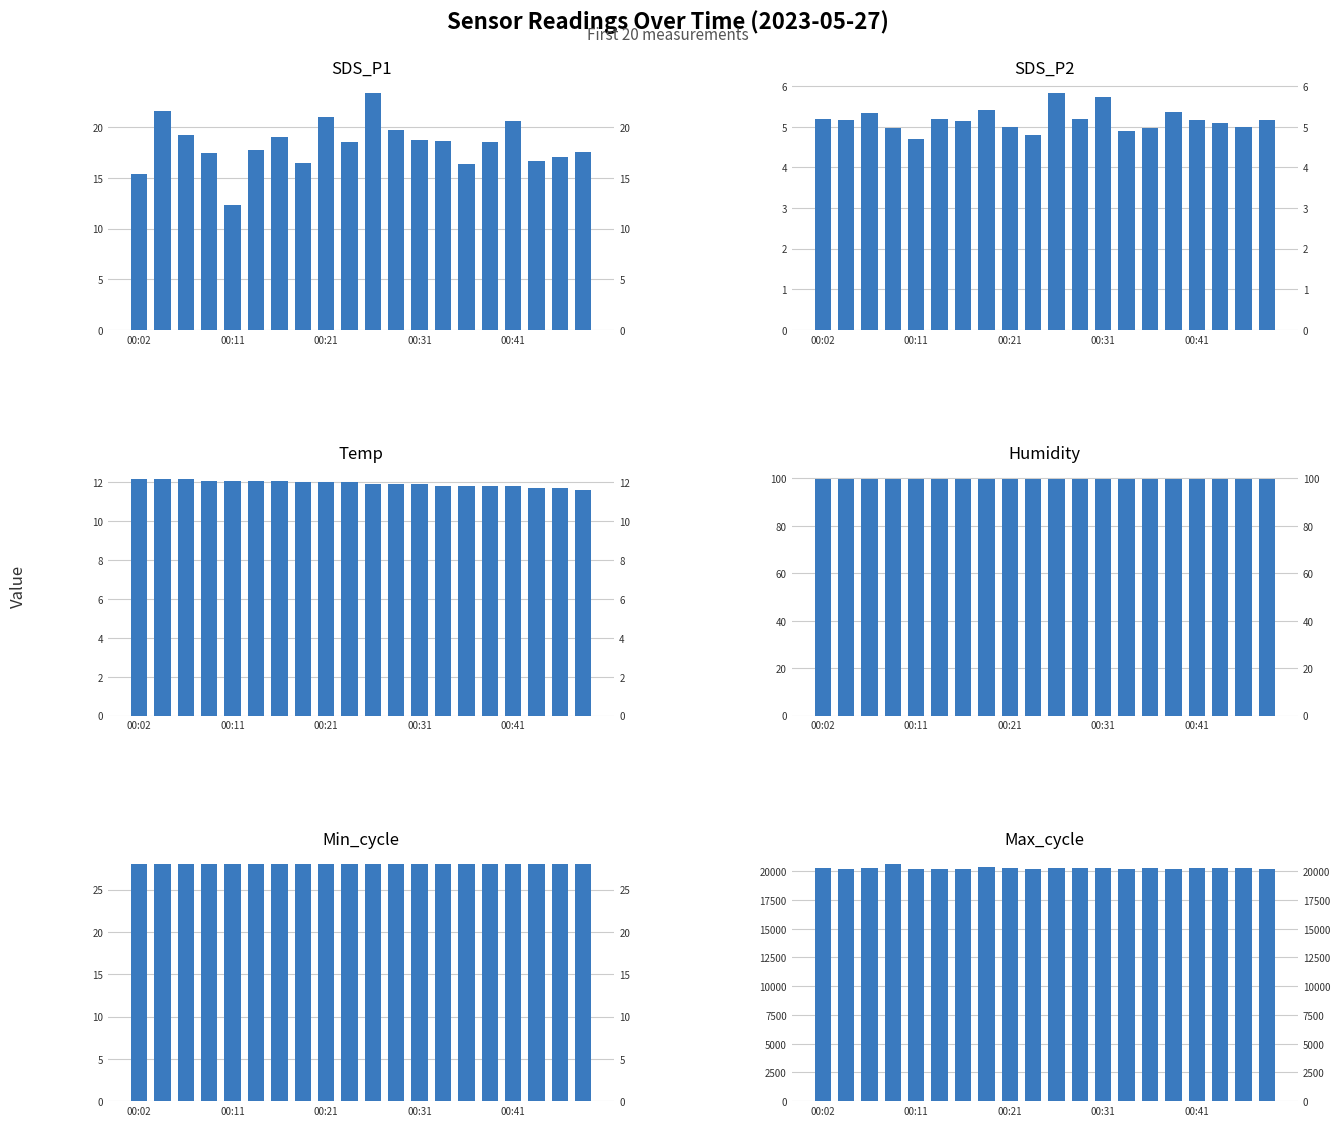

True or false: Temp has a value of 12.1 at 5.

True